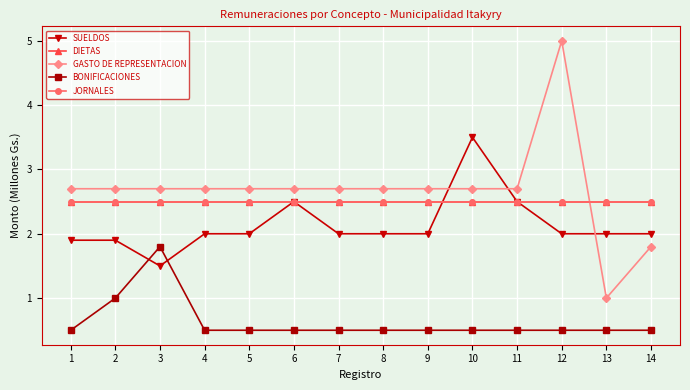

Is this an area chart (filled region under the line)?

No